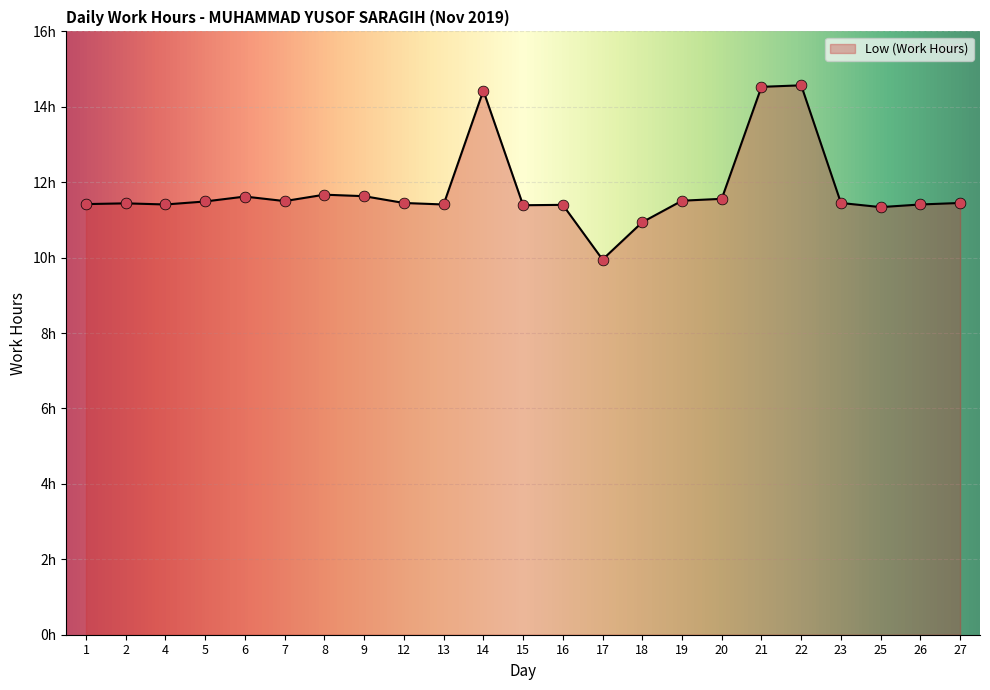

Approximately how many times larger is the value at 16 compared to 4?

1.0